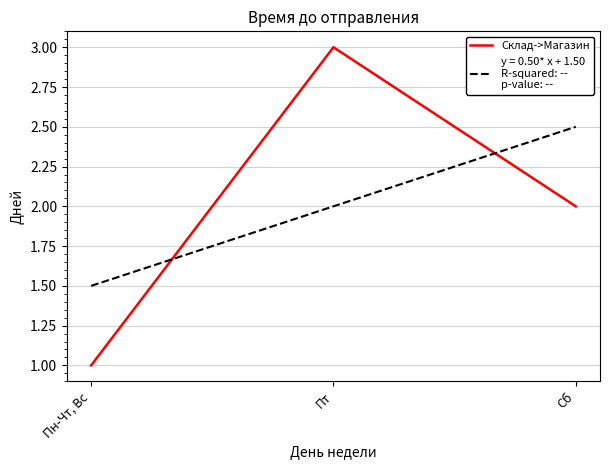

List the labels in order of value, smallest first.

Пн-Чт, Вс, Сб, Пт